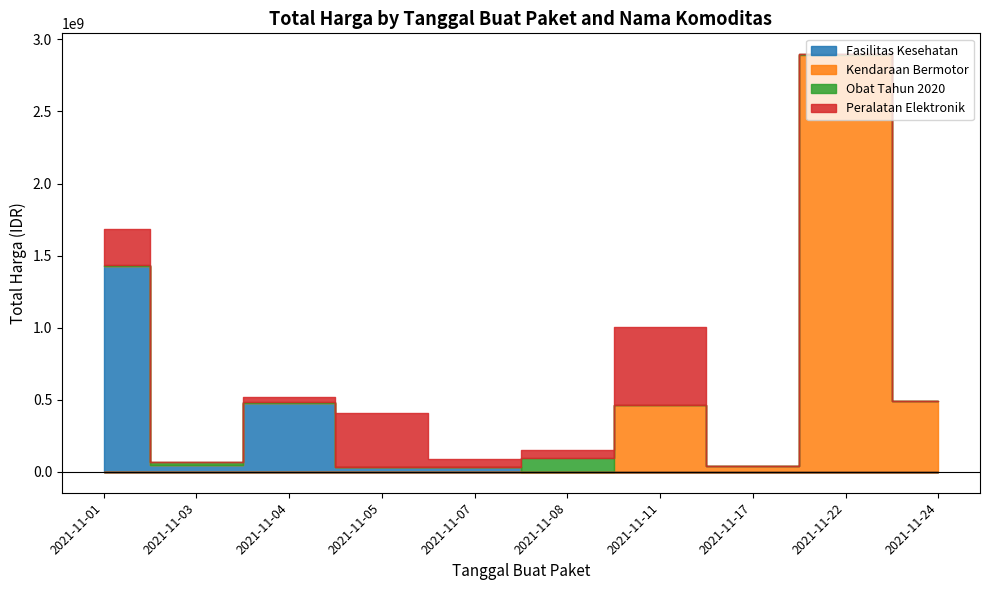

At how many categories does at least one series exceed 1298513989?

2